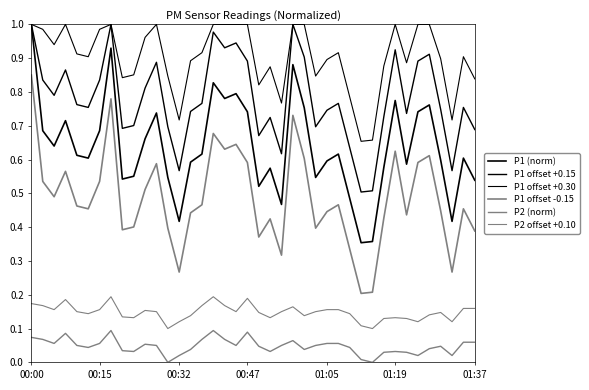

Which series has the largest total across all categories?

P1 offset +0.30